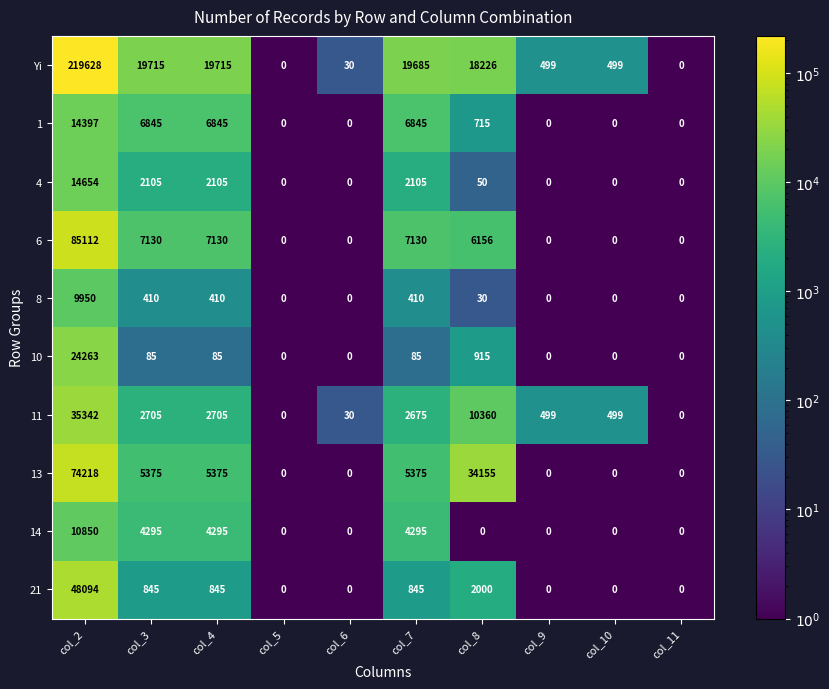

Which series has the largest range (max minus min)?

Yi